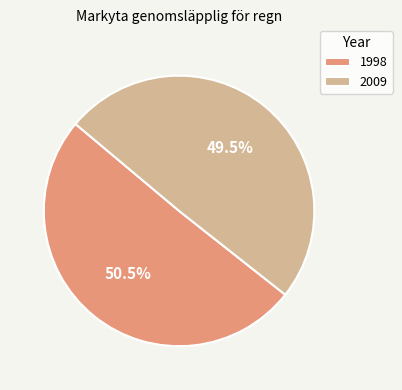

Rank the categories by value from lowest to highest.

2009, 1998